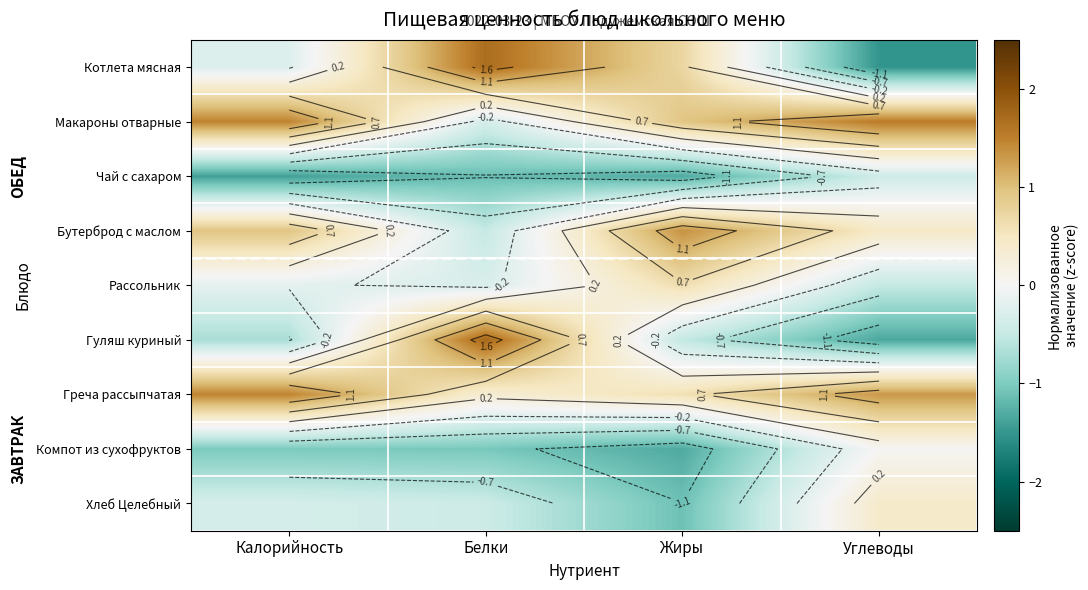

At which label does Бутерброд с маслом reach its peak?

Жиры